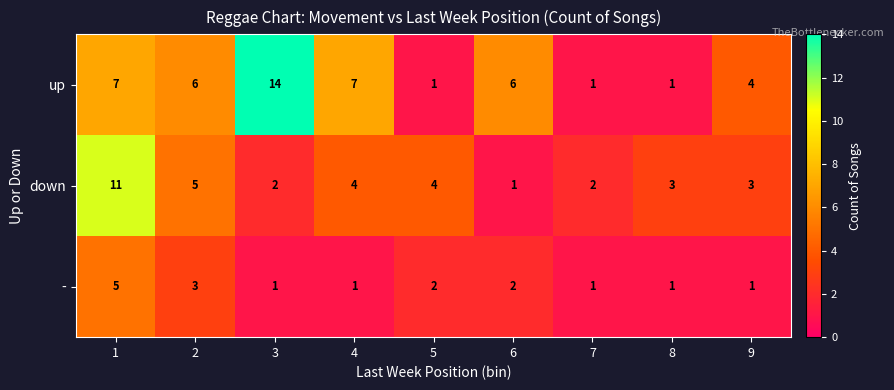

Which series has the largest total across all categories?

up